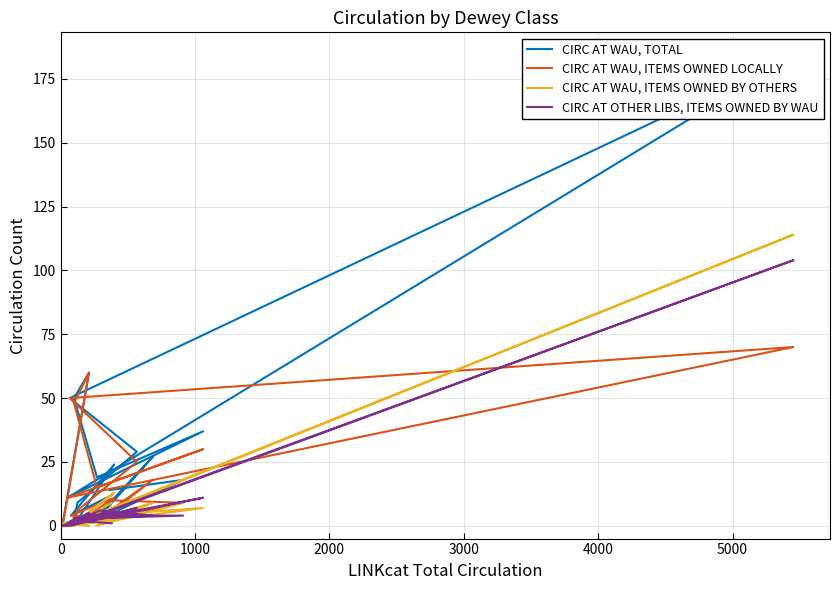

Count the number of data series in this chart.

4